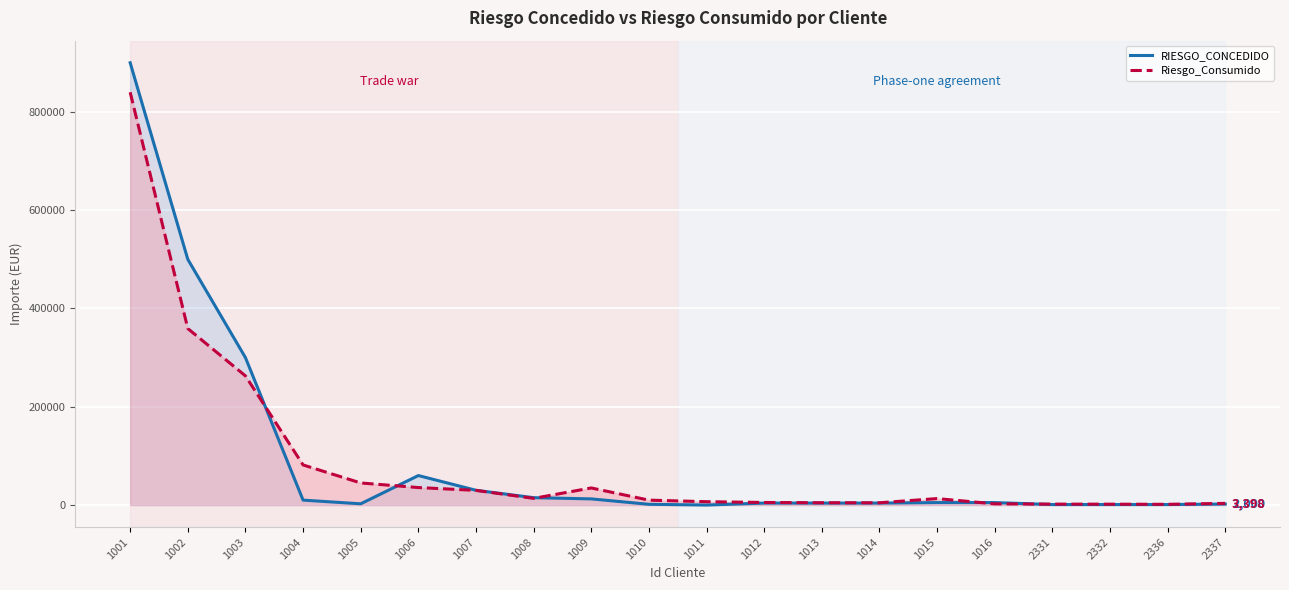

Which series has the largest total across all categories?

RIESGO_CONCEDIDO